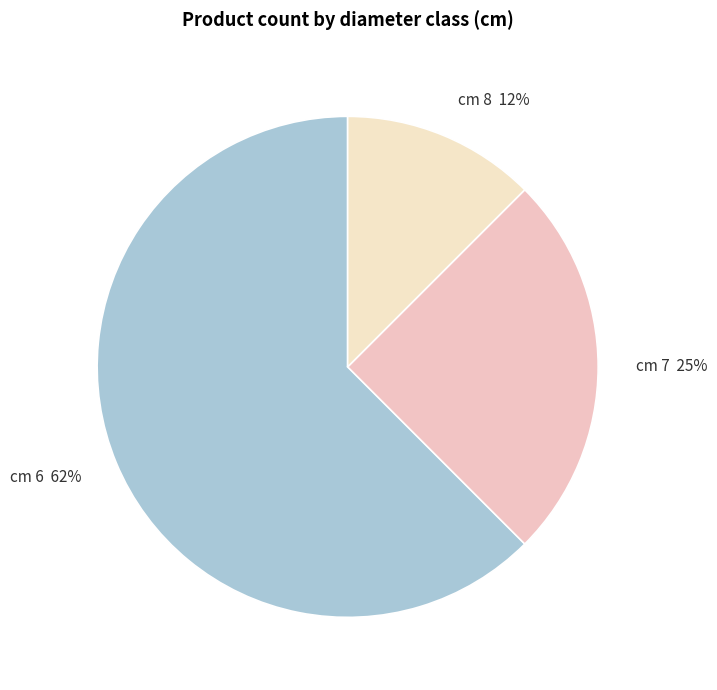

How many slices are in this pie chart?

3